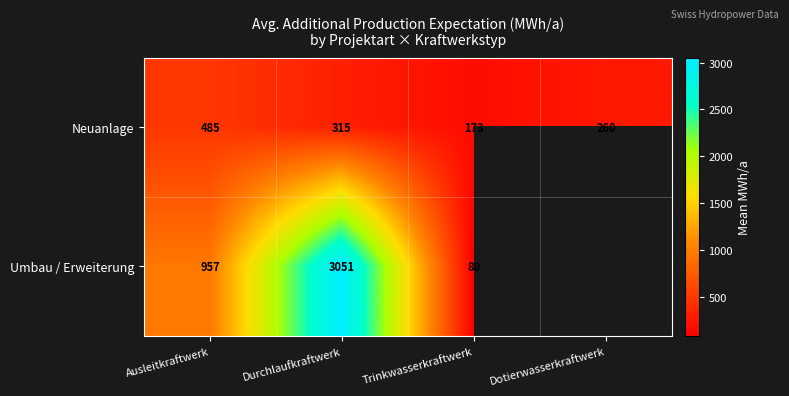

At which category is the sum across all series the highest?

Durchlaufkraftwerk